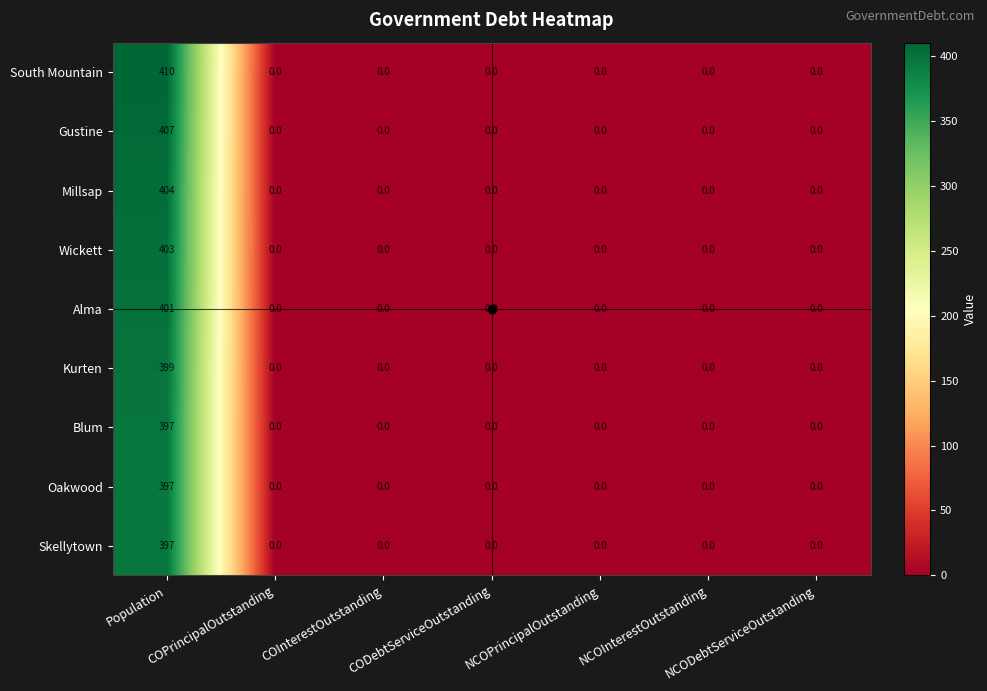

What is the average value of the Millsap series?

58